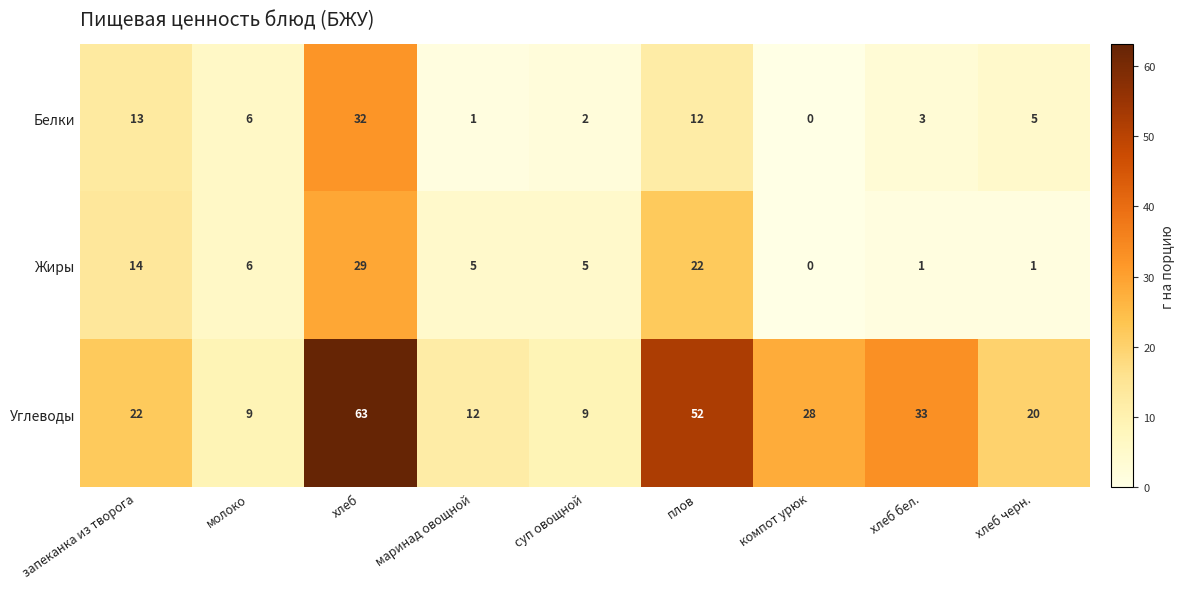

True or false: Жиры has a value of 2 at суп овощной.

False